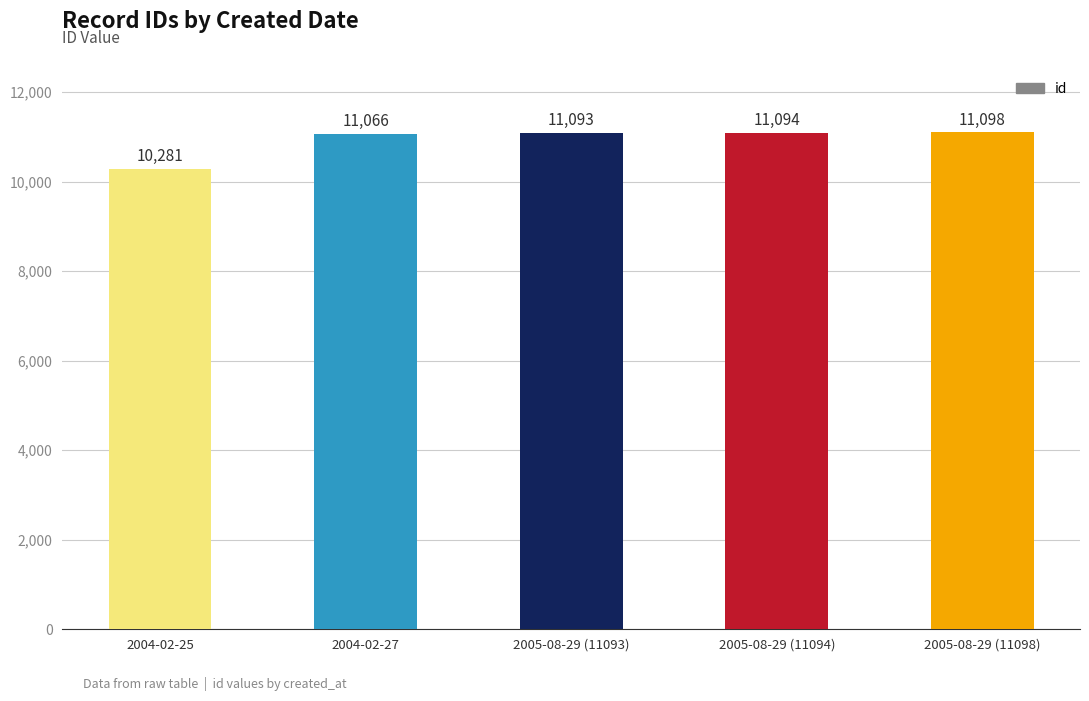

What is the difference between the values at 2004-02-25 and 2005-08-29 (11098)?

817